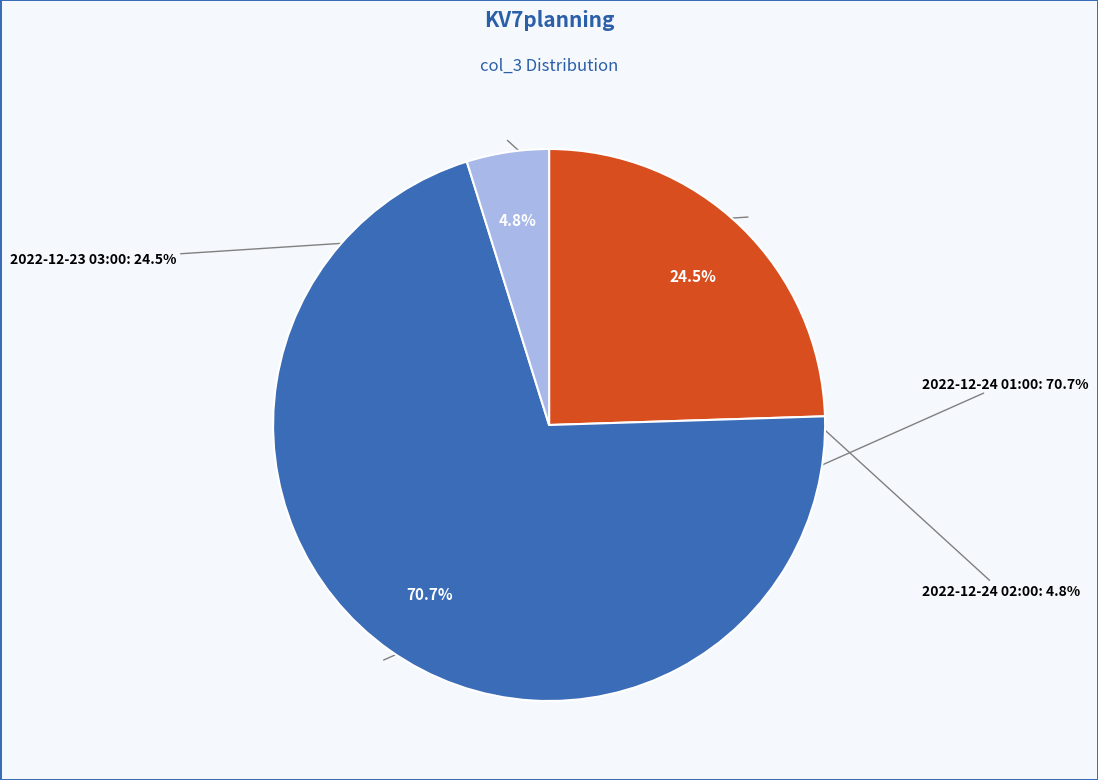

Between 2022-12-24 02:00 and 2022-12-24 01:00, which is larger?

2022-12-24 01:00